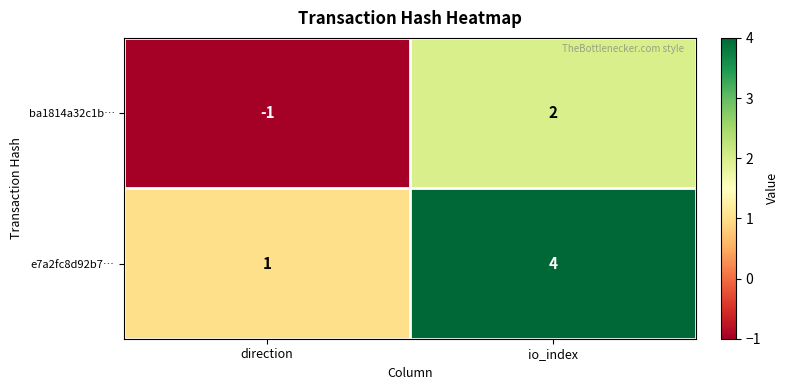

What is the total value across all series at io_index?

6